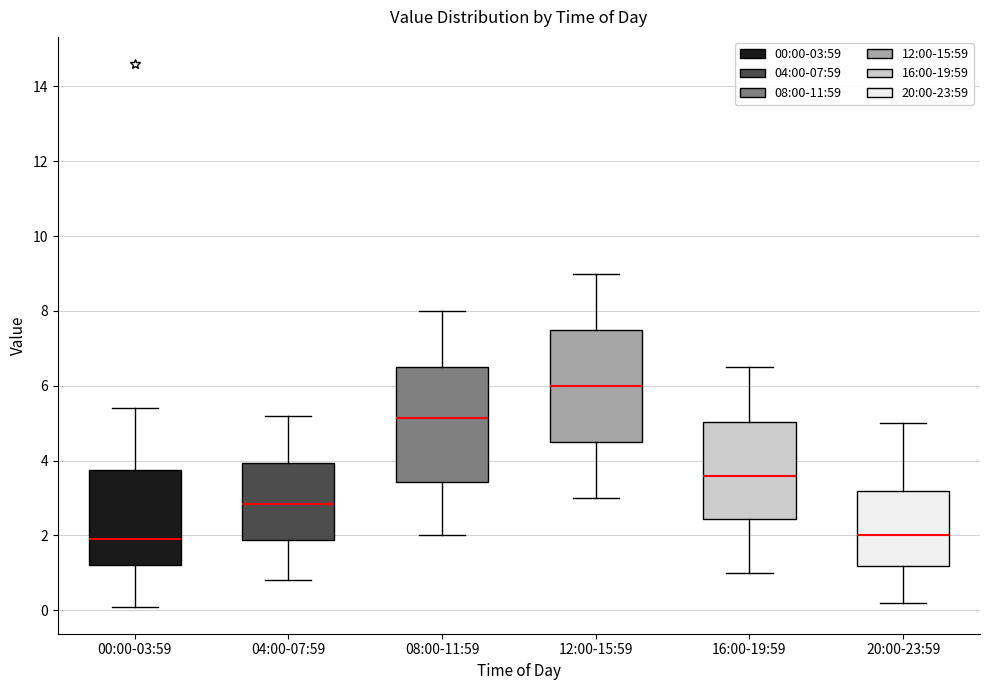

Reading left to right, read every box against the y-axis: the position of its median line, the range the box covers, and the ends of its whiskers. The values are not printed on the chart, so give them approximately, as read against the axis.

00:00-03:59: median 2.0, box 1.2 to 3.8, whiskers 0.2 to 5.4
04:00-07:59: median 2.8, box 1.8 to 4.0, whiskers 0.8 to 5.2
08:00-11:59: median 5.2, box 3.4 to 6.6, whiskers 2.0 to 8.0
12:00-15:59: median 6.0, box 4.6 to 7.6, whiskers 3.0 to 9.0
16:00-19:59: median 3.6, box 2.4 to 5.0, whiskers 1.0 to 6.6
20:00-23:59: median 2.0, box 1.2 to 3.2, whiskers 0.2 to 5.0